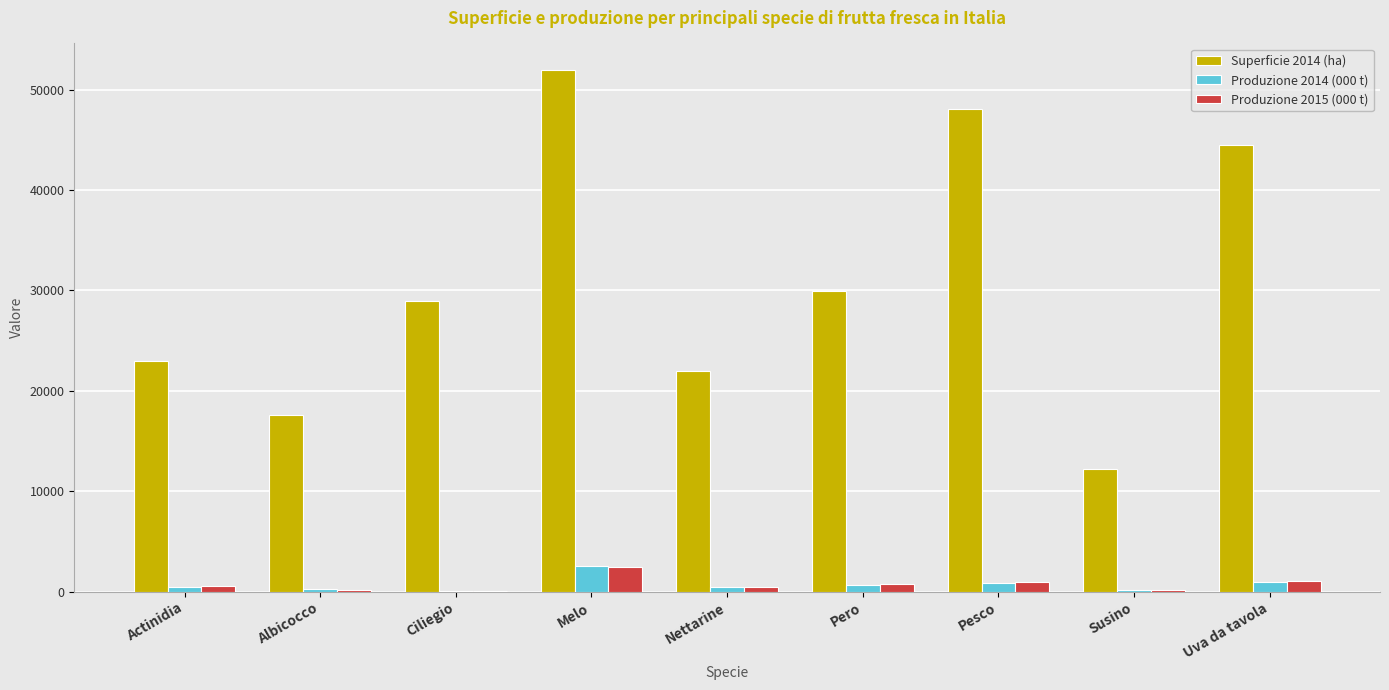

Is it true that Superficie 2014 (ha) equals 48063.0 at Pesco?

True